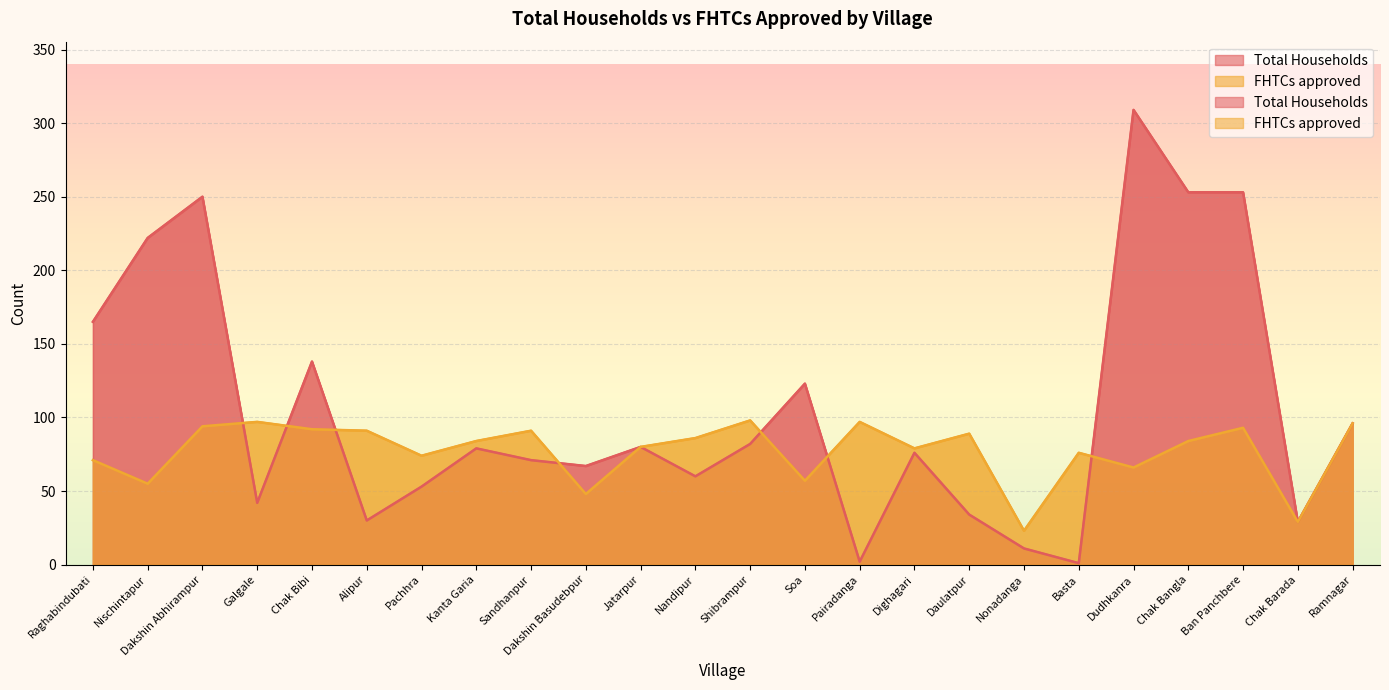

True or false: Total Households and FHTCs approved intersect in this chart.

True